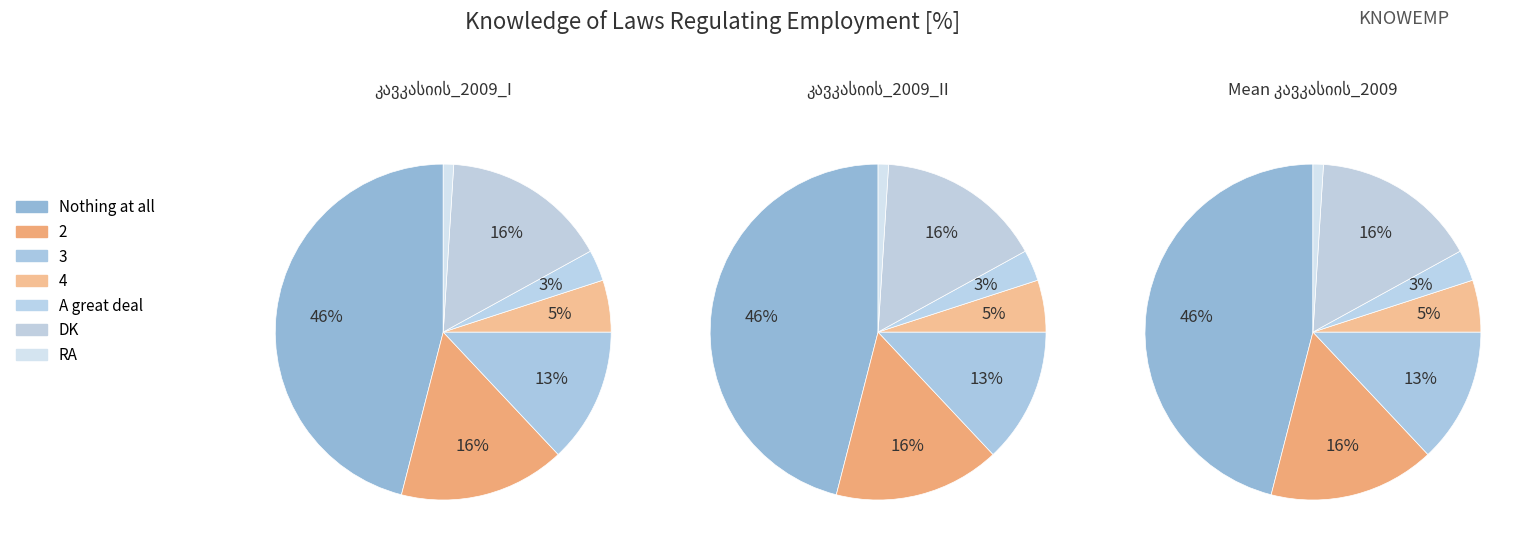

Do A great deal and RA together represent more than half of the pie?

No